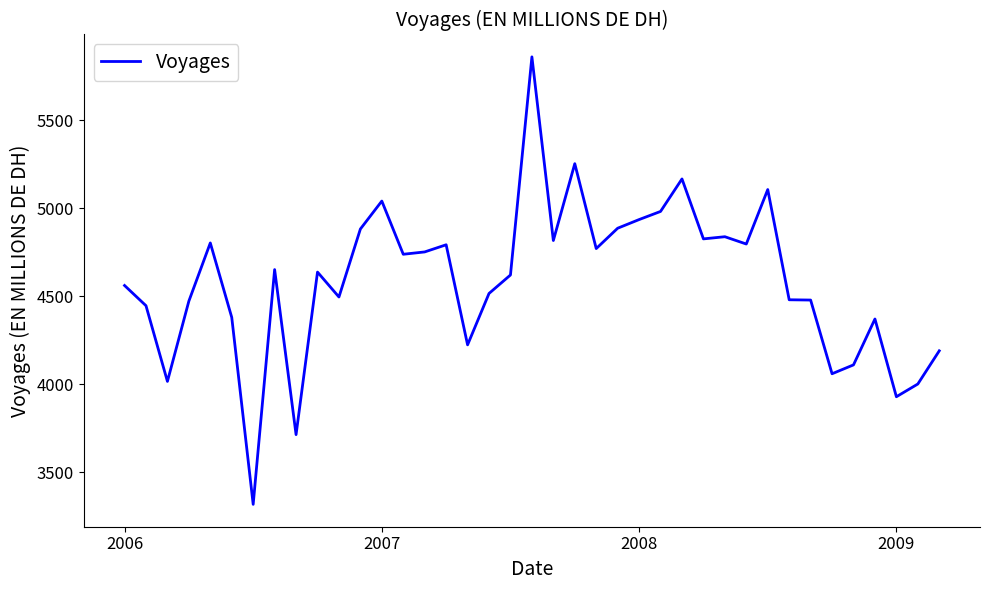

What is the smallest value displayed?

3316.3